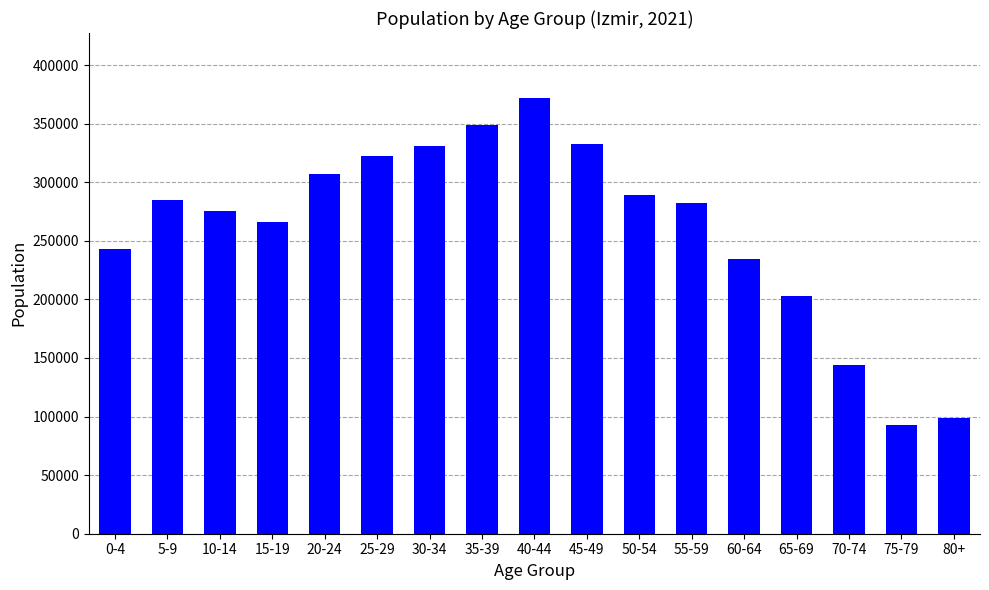

How many data points does each series have?

17